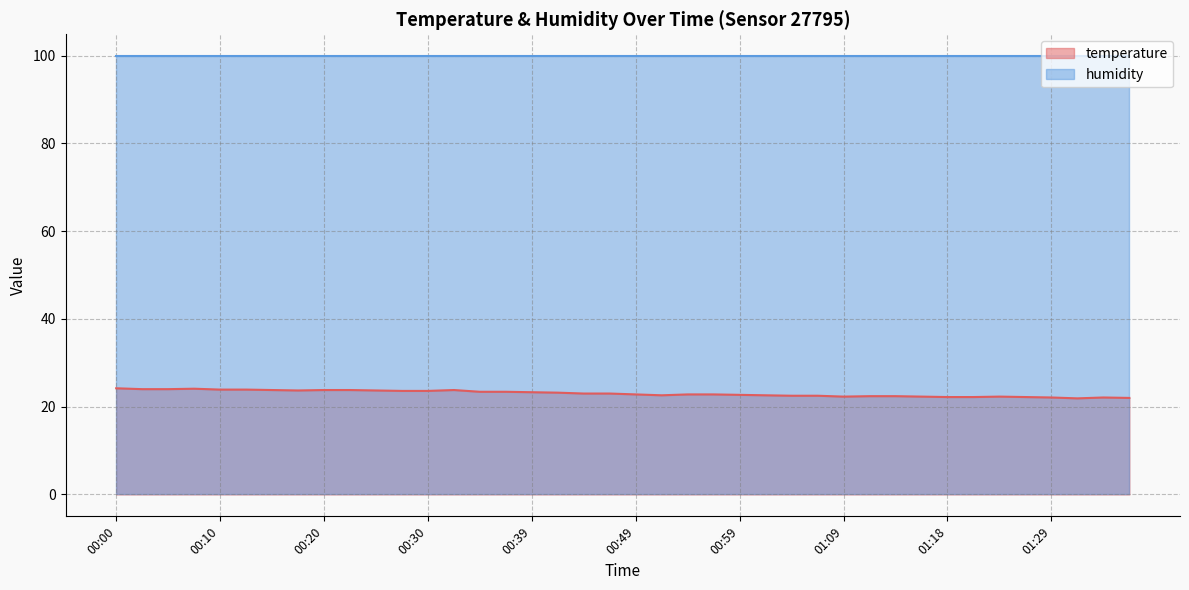

Between 00:30 and 00:56, which is larger?

00:30